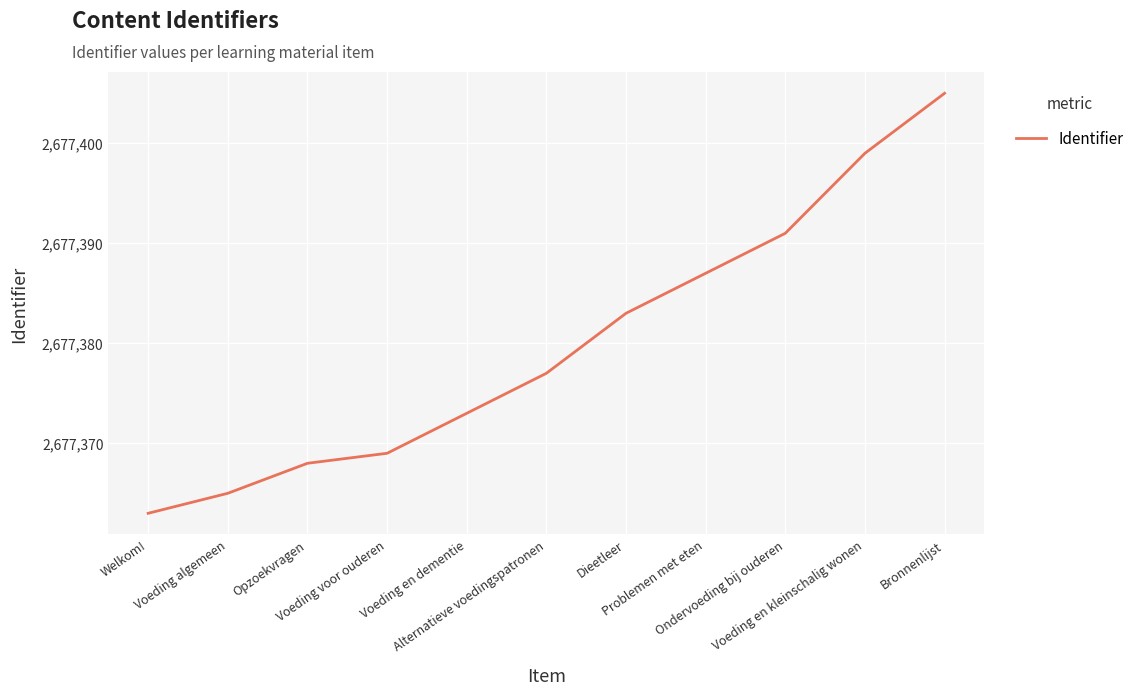

What is the maximum value shown in the chart?

2677405